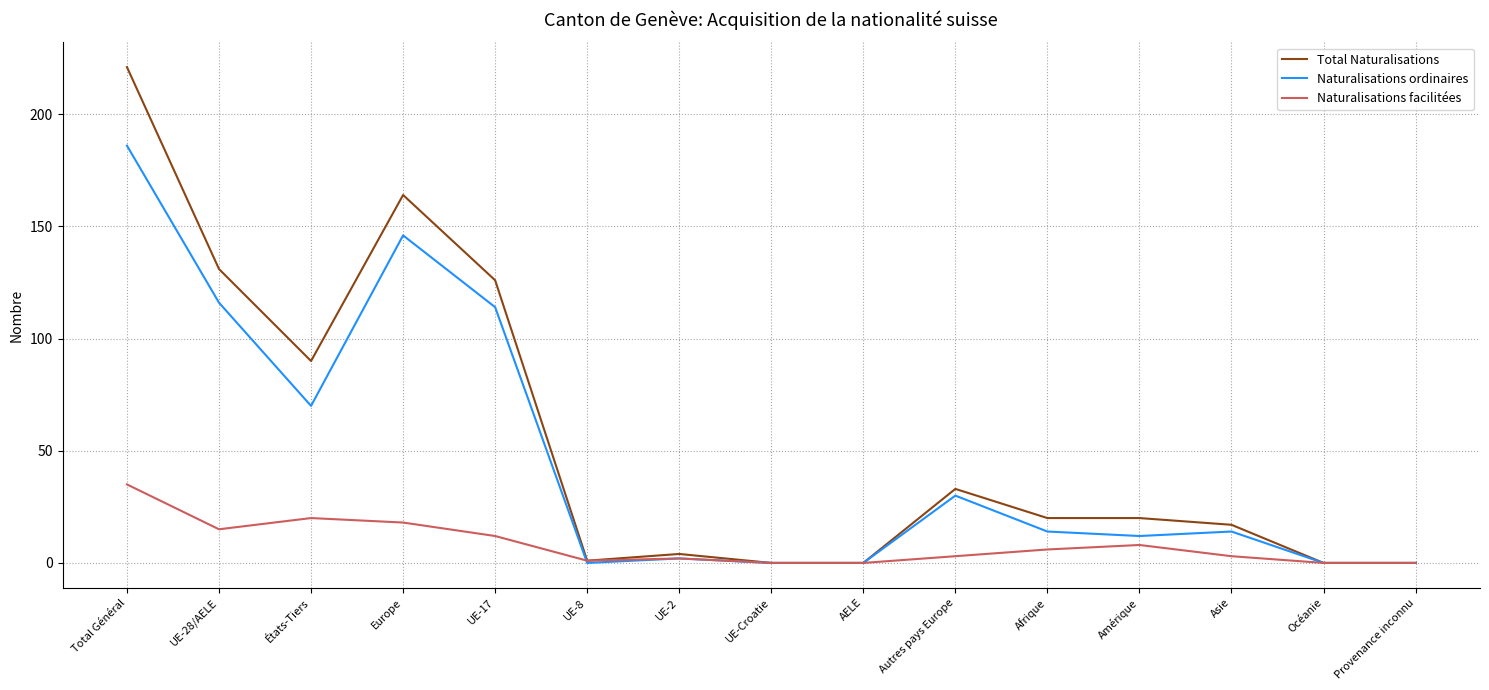

The value of Total Naturalisations at UE-17 is 126. True or false?

True